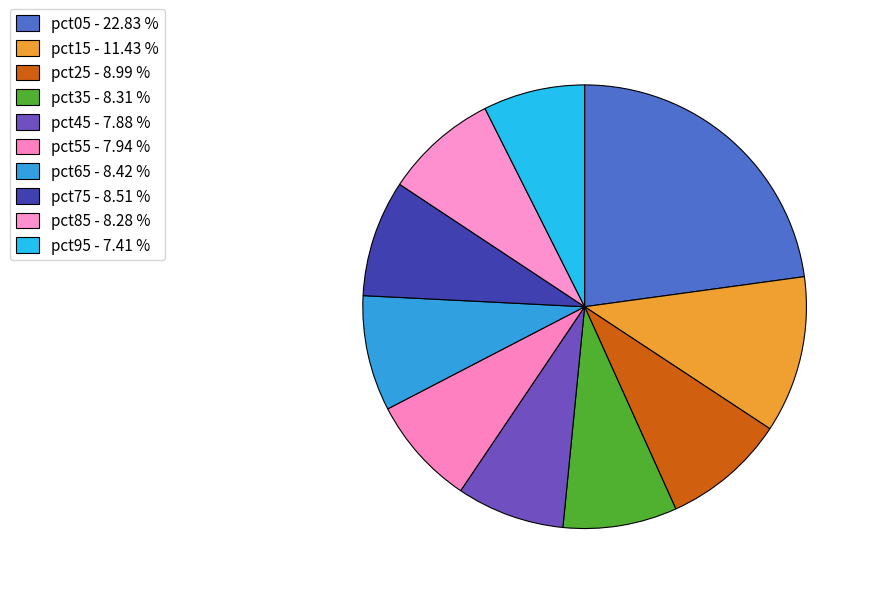

How many slices are in this pie chart?

10